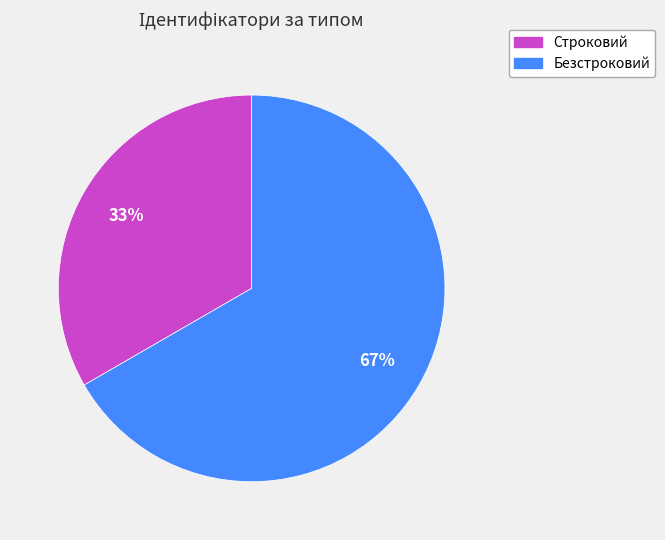

How many segments does this pie chart have?

2